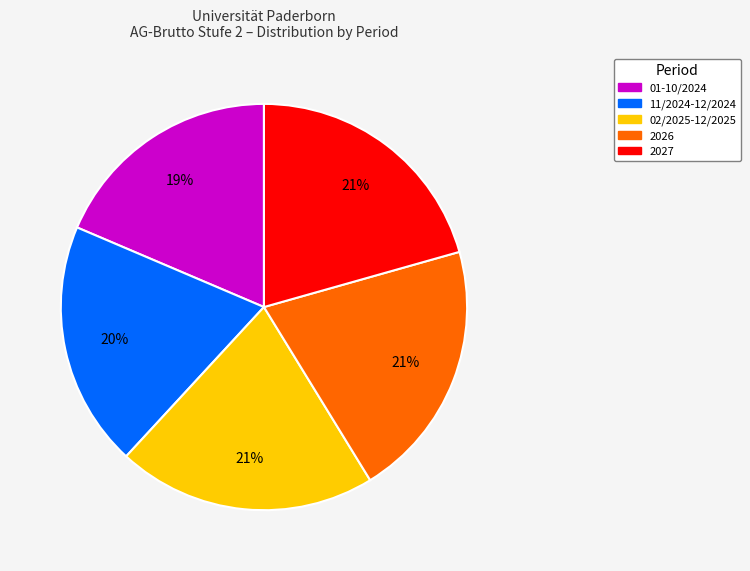

True or false: 01-10/2024 accounts for 28% of the total.

False